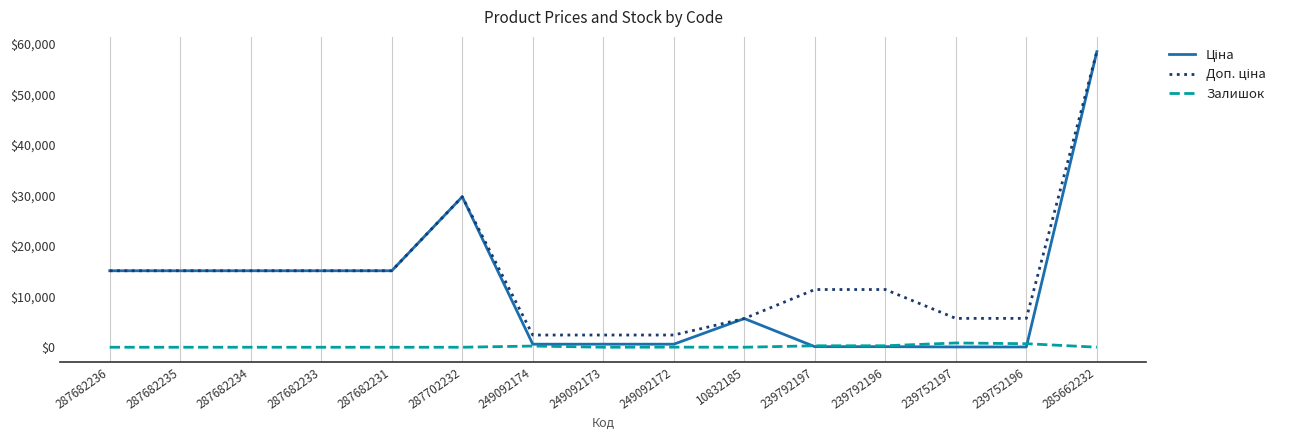

What is the total value across all series at 239752196?

6460.1